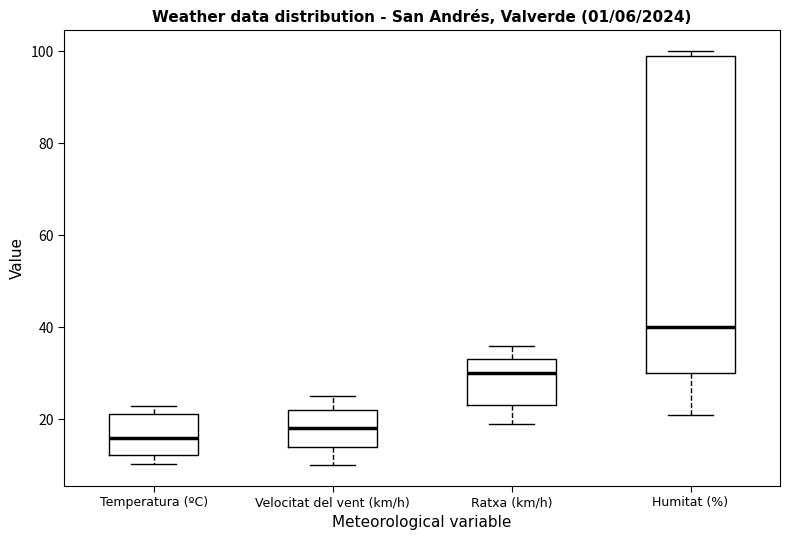

Which box is the tallest, from its lower edge to its upper edge?

Humitat (%)